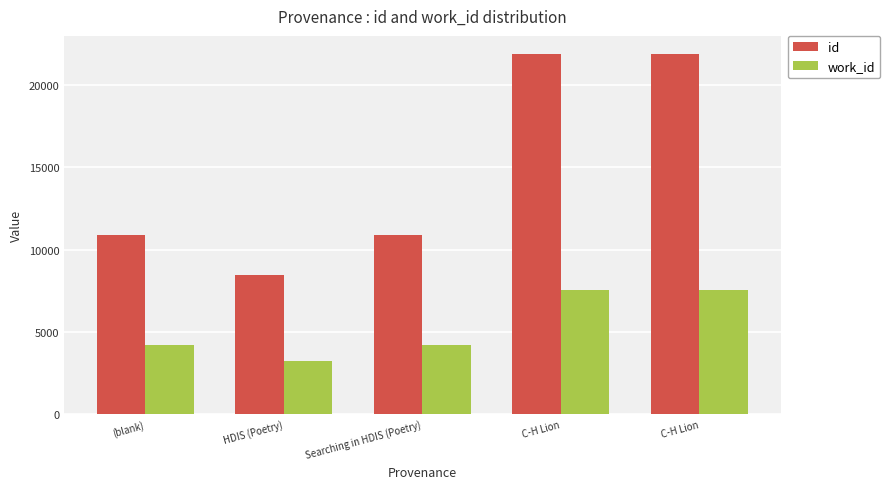

True or false: id has a value of 30895 at C-H Lion.

False